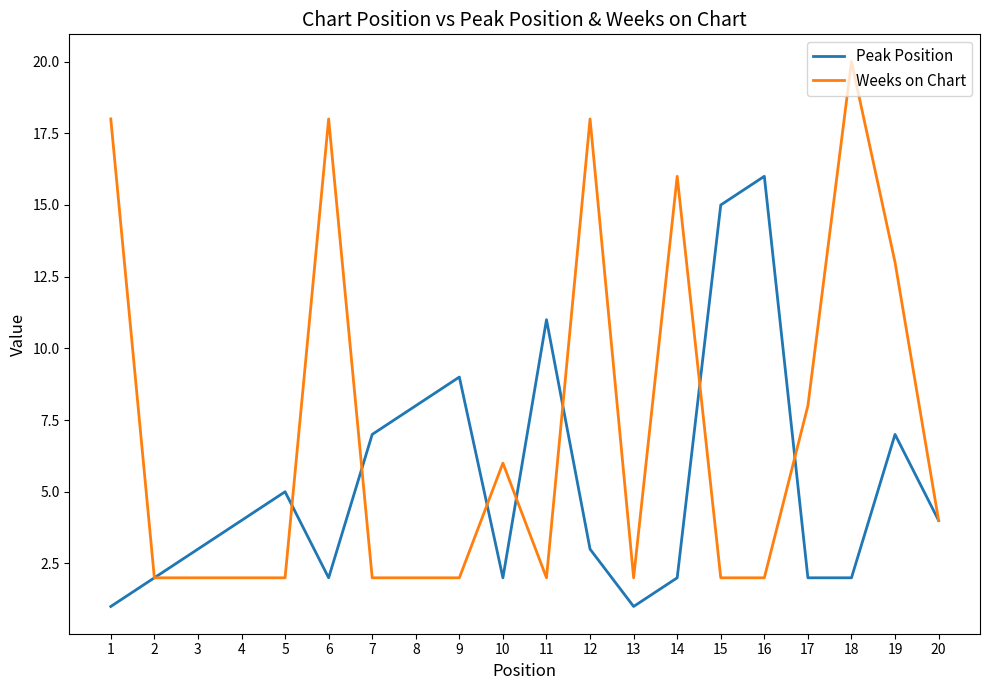

Is the value of Weeks on Chart at 11 greater than the value of Peak Position at 4?

No